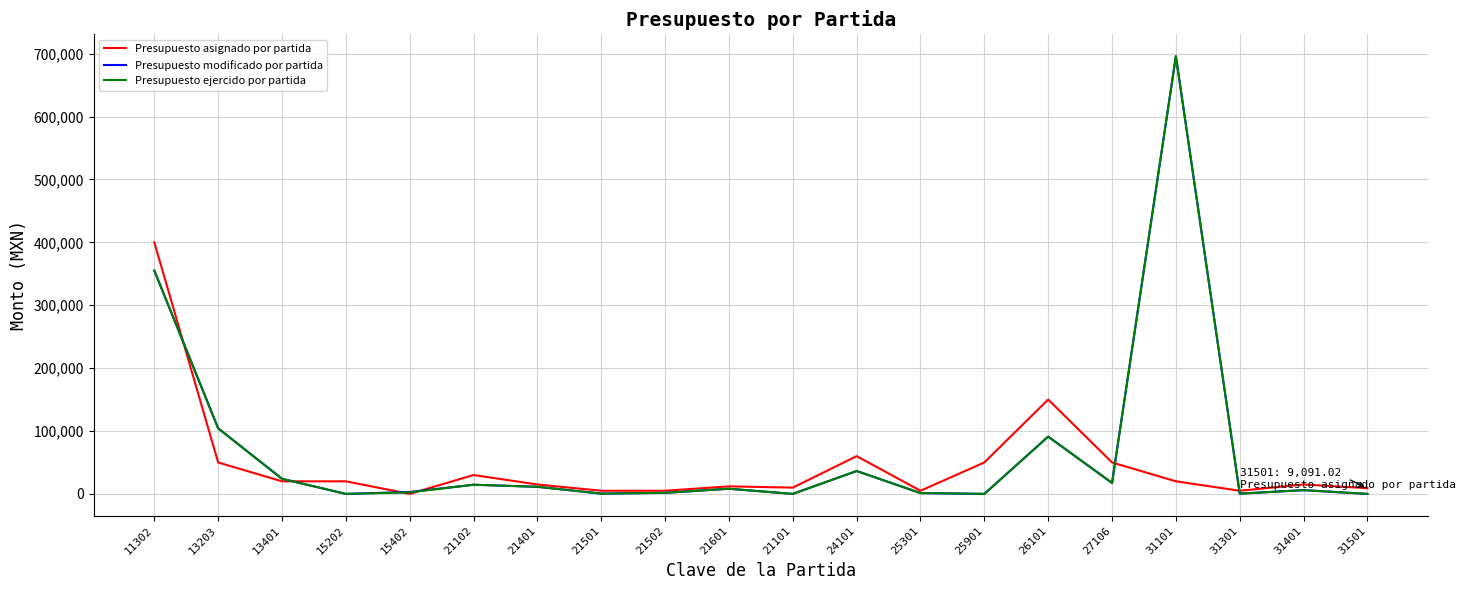

How many lines are shown in the chart?

3